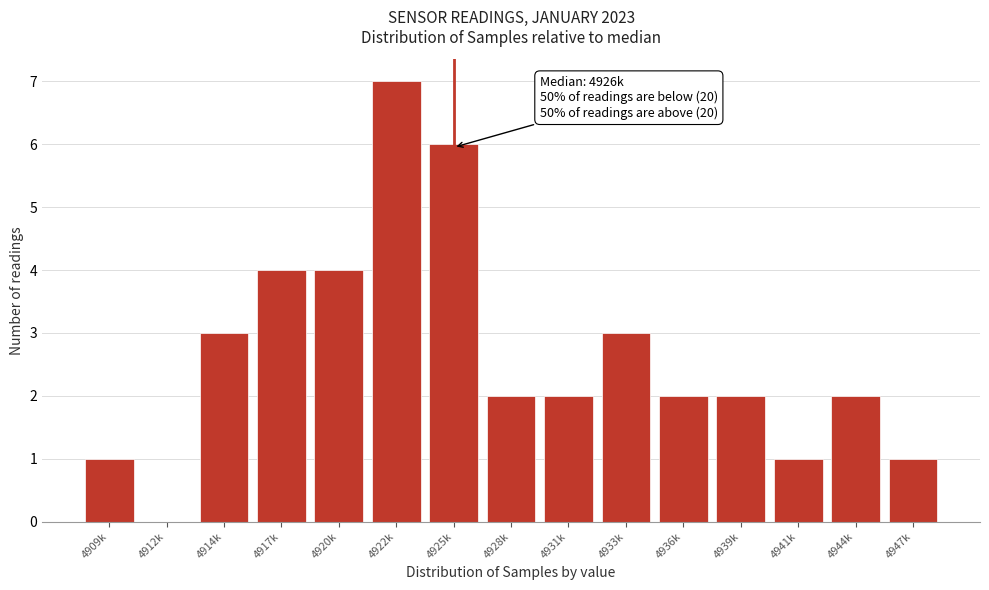

Reading right to left, extract all data points from this chart.

4947k=1	4944k=2	4941k=1	4939k=2	4936k=2	4933k=3	4931k=2	4928k=2	4925k=6	4922k=7	4920k=4	4917k=4	4914k=3	4912k=0	4909k=1